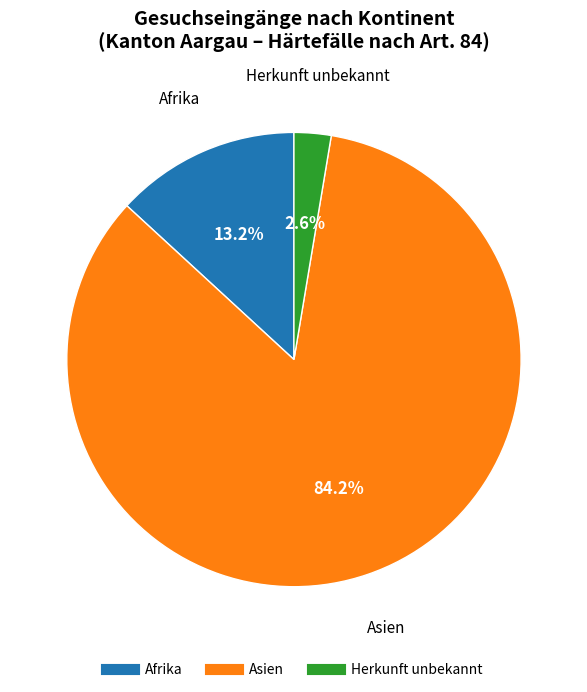

What is the majority slice?

Asien